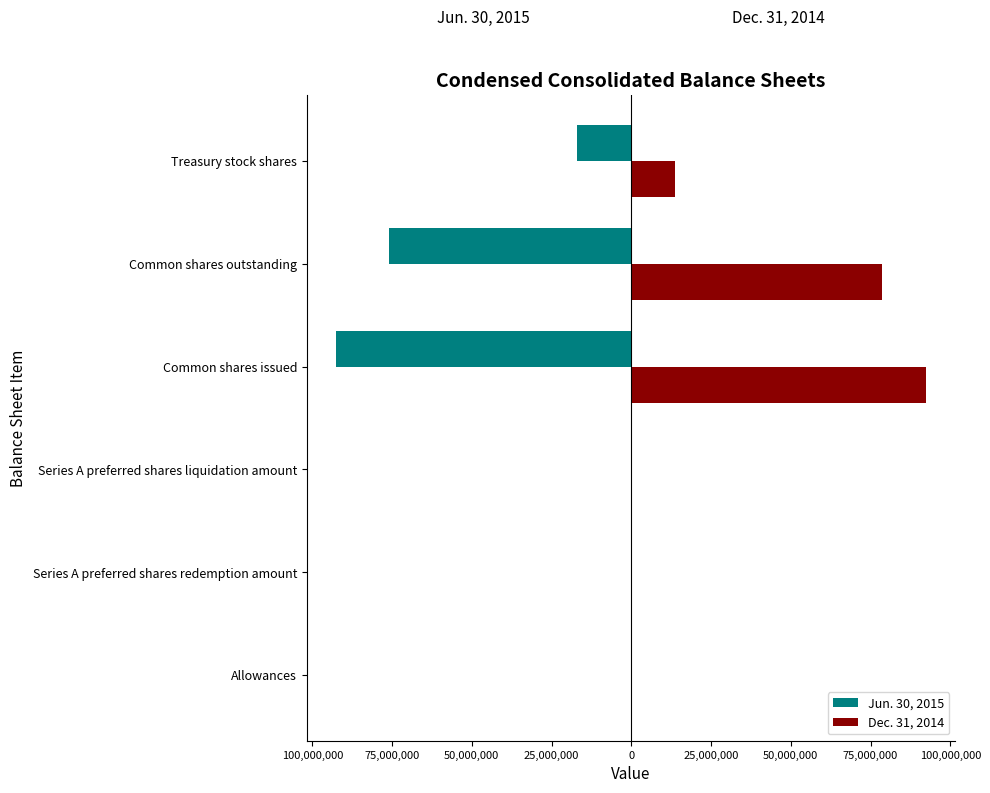

What are all the series names shown in the legend?

Jun. 30, 2015, Dec. 31, 2014